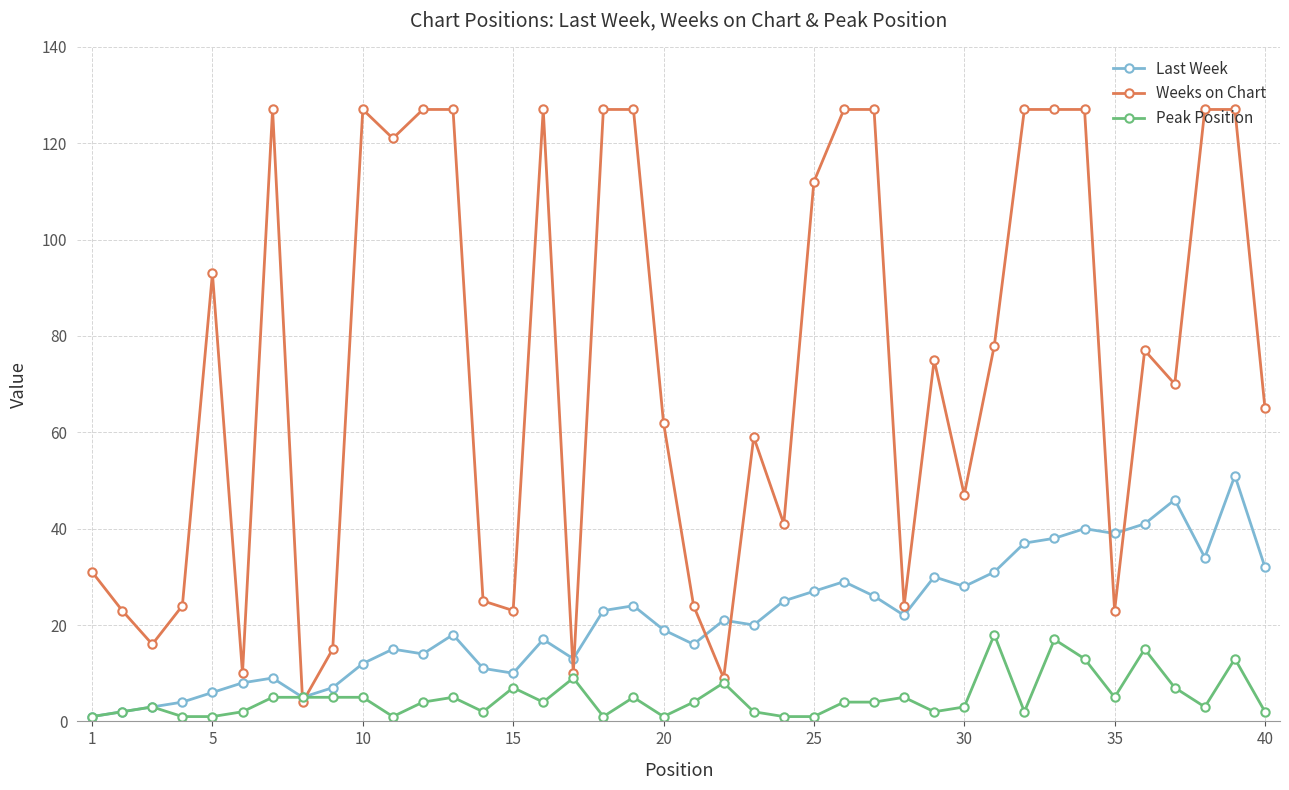

Which series has the widest spread of values?

Weeks on Chart